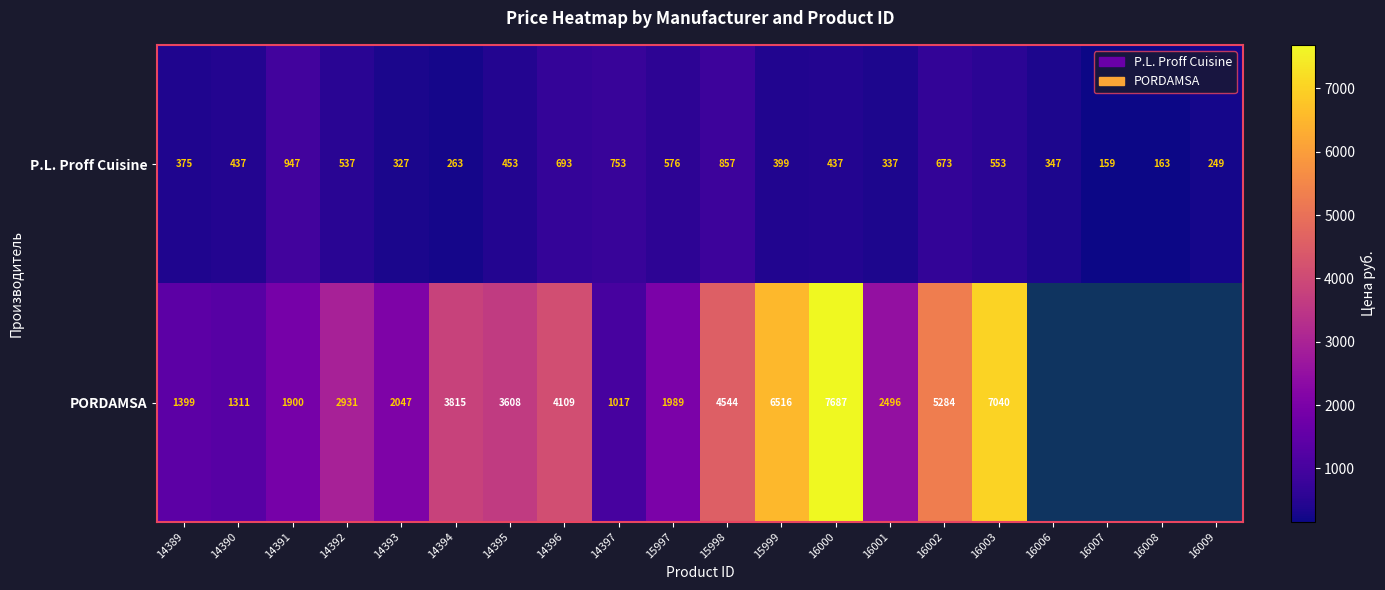

The PORDAMSA series shows 2230 at 14394. True or false?

False